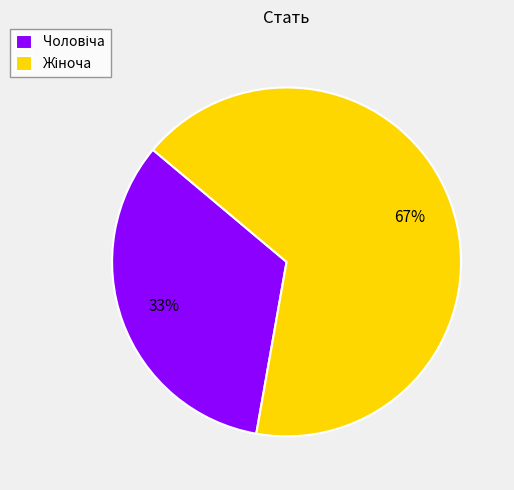

Does any single category account for the majority?

Yes